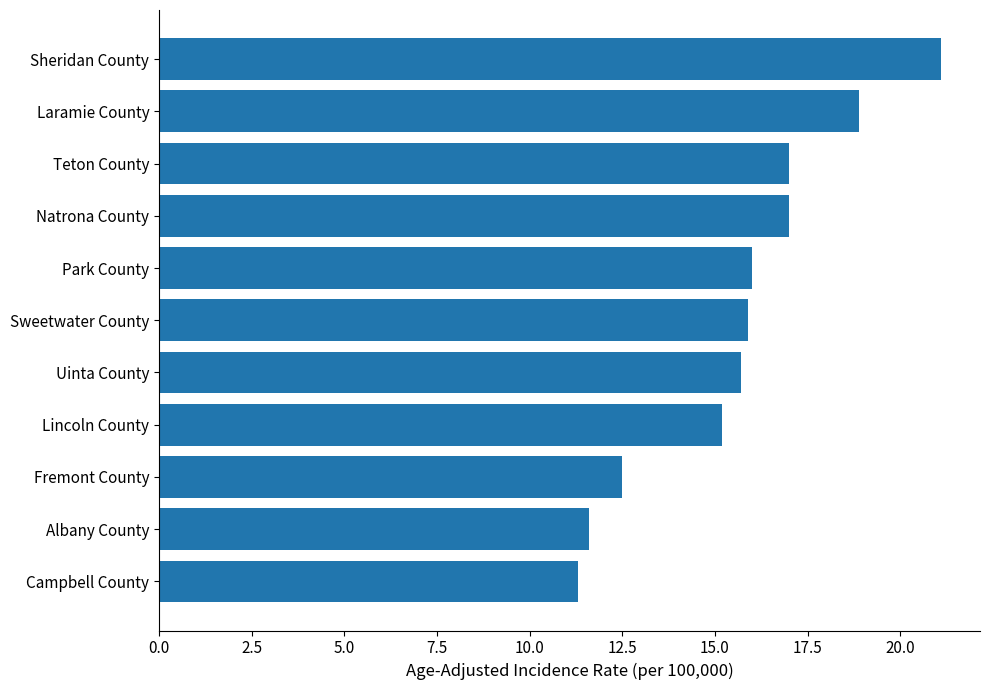

What is the approximate value at Teton County?

17.0